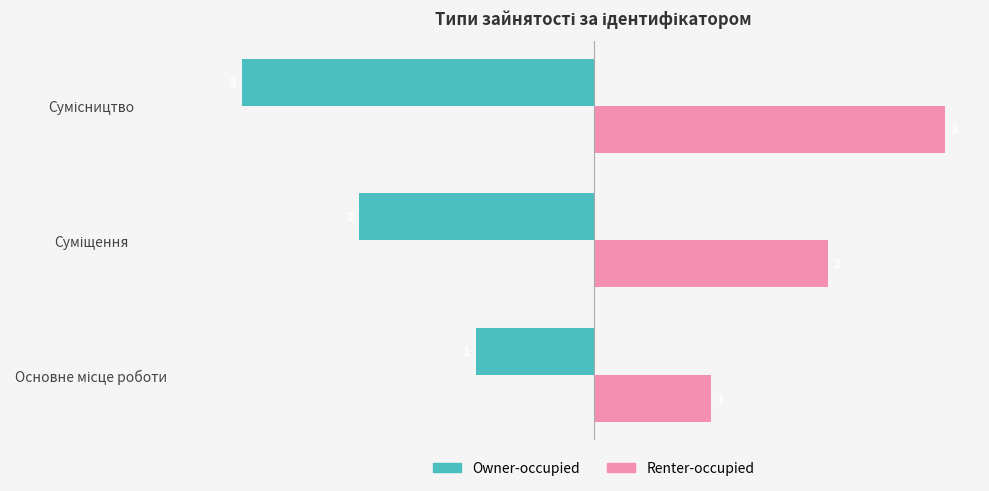

How many distinct data groups are displayed?

2